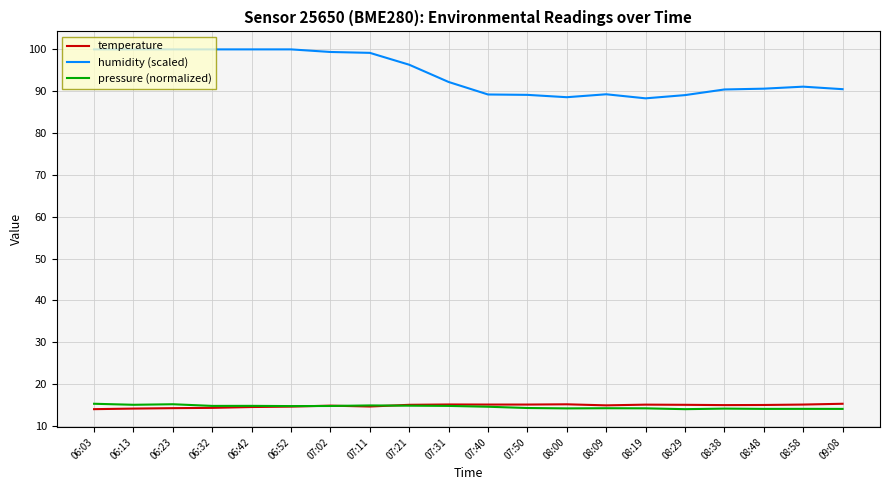

Which series has the largest total across all categories?

humidity (scaled)